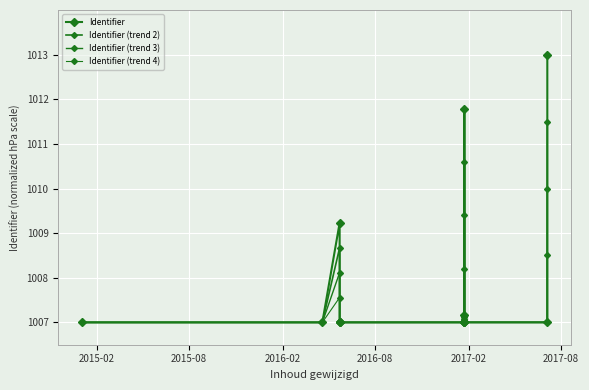

What are all the series names shown in the legend?

Identifier, Identifier (trend 2), Identifier (trend 3), Identifier (trend 4)